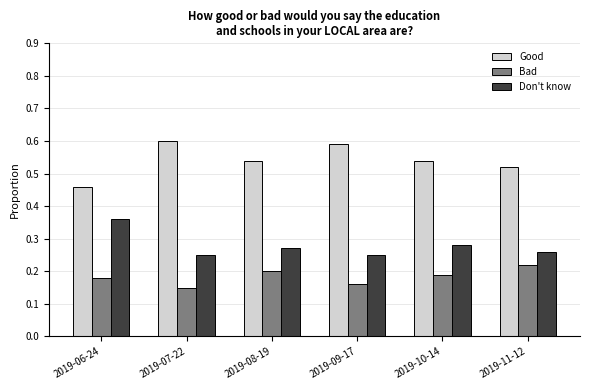

Rank the series by their maximum value, from highest to lowest.

Good, Don't know, Bad